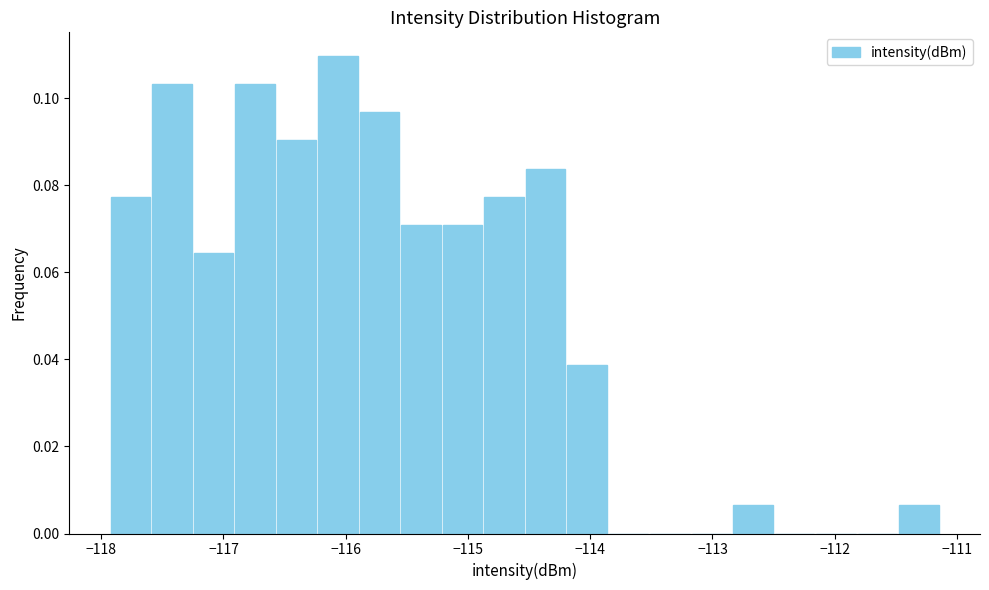

Around what value on the x-axis is the tallest bar? Give the approximate position of its centre, as read against the axis.

-116.1